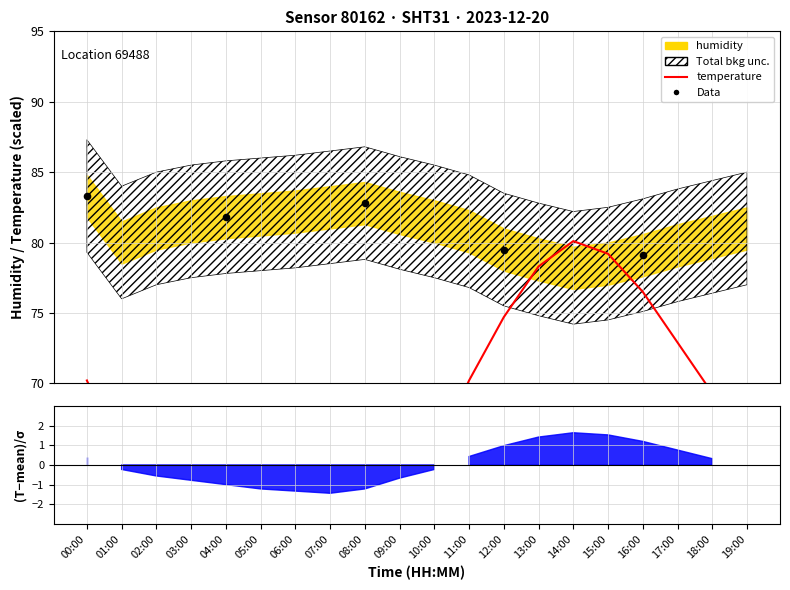

Which series contains the highest Y value?

humidity